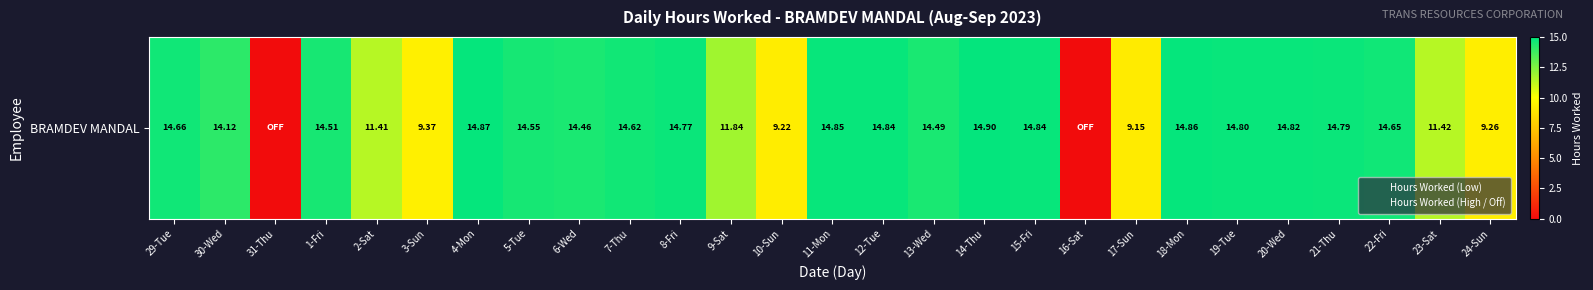

Which category has the lowest value across all series?

31-Thu